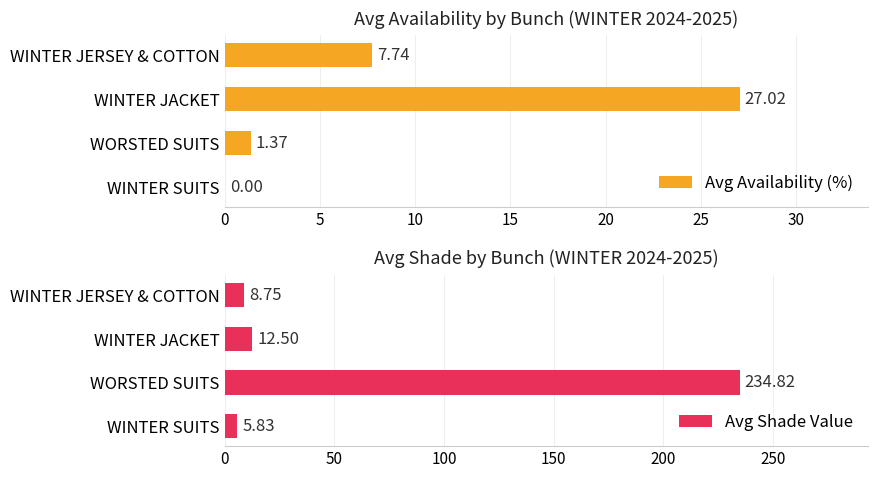

Where is Avg Availability (%) nearest to the value 13?

WINTER JERSEY & COTTON